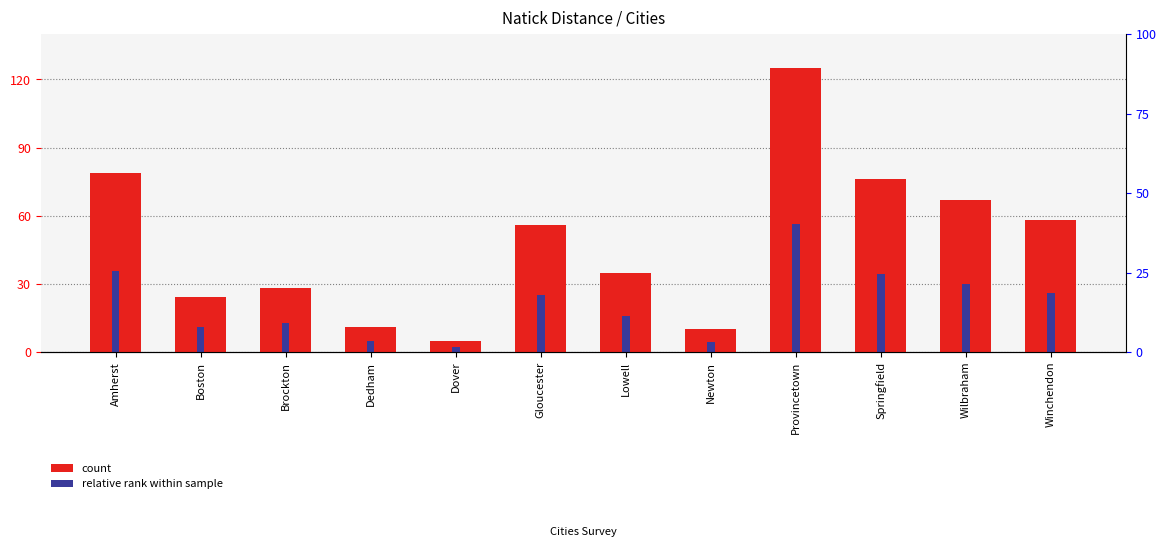

List the series in order of their peak value, lowest first.

accent_rank, Natick